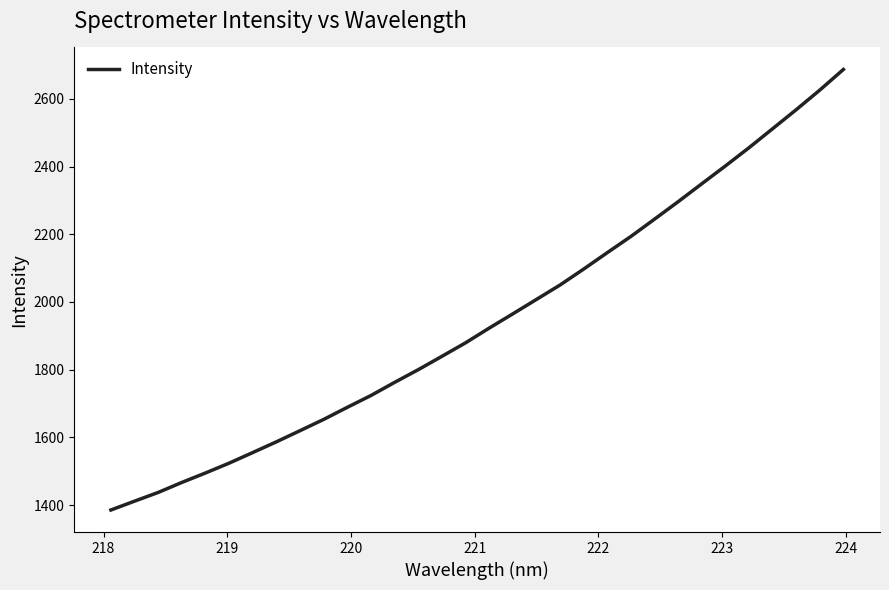

What is the greatest value displayed?

2686.7